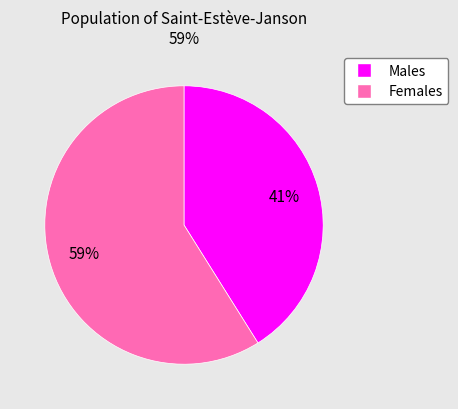

Which category accounts for the majority?

Females